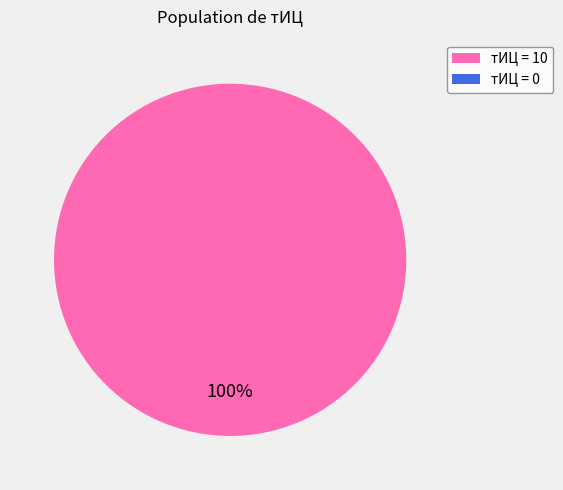

Is there a majority slice in this chart?

Yes